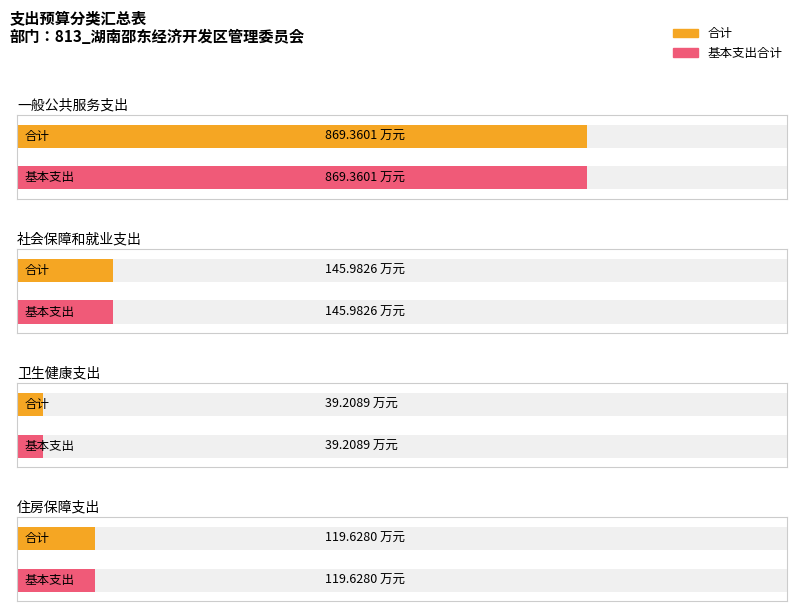

How many data points in 合计 are less than 145?

2